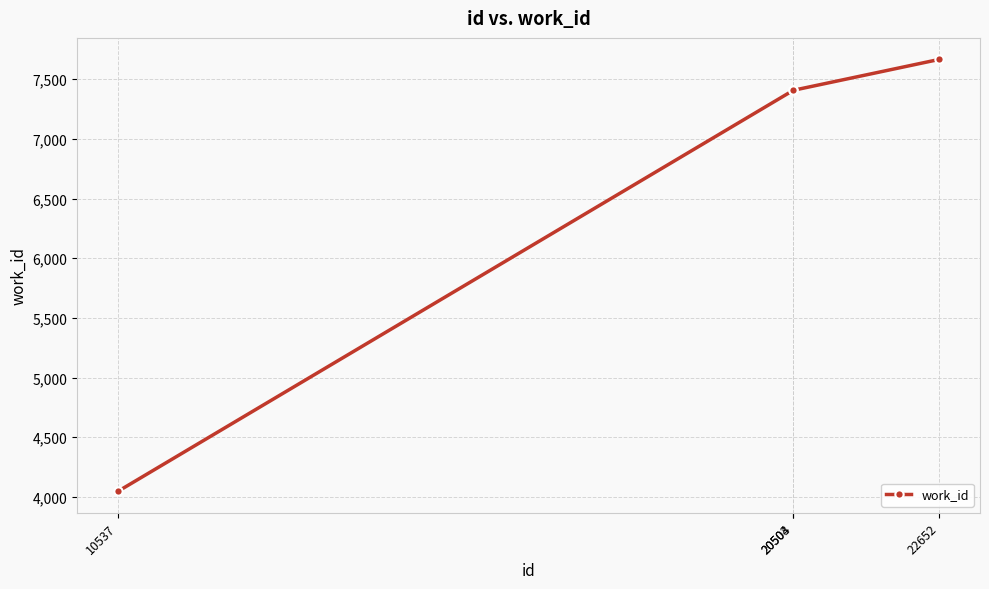

What is the average value?

6632